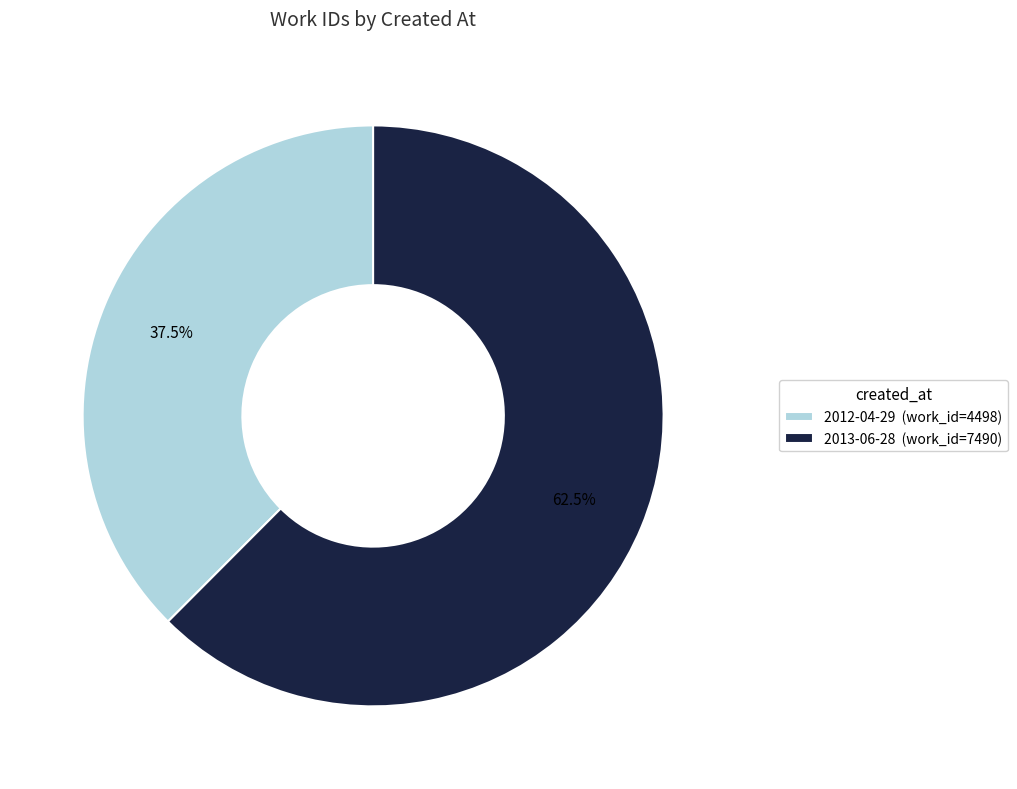

Which slice represents more than half of the pie?

2013-06-28 (work_id=7490)